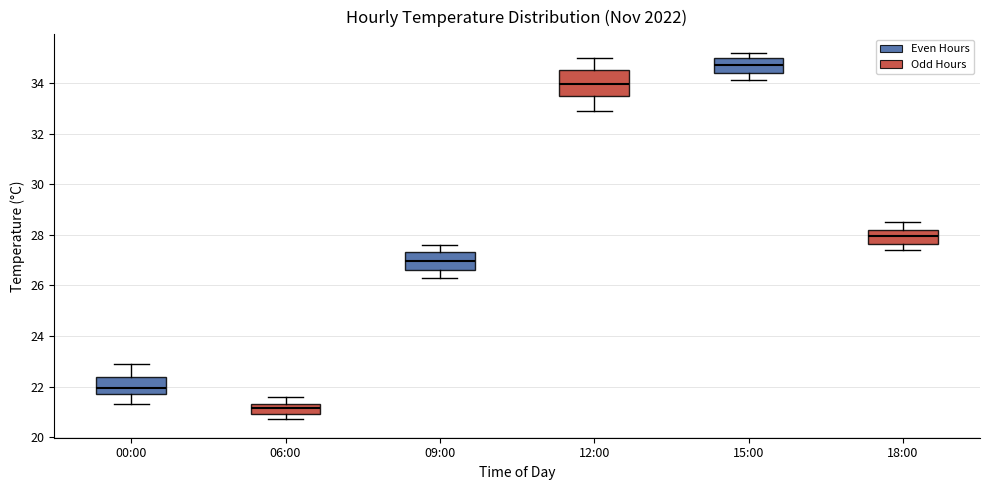

Reading left to right, read every box against the y-axis: the position of its median line, the range the box covers, and the ends of its whiskers. The values are not printed on the chart, so give them approximately, as read against the axis.

00:00: median 22.0, box 21.8 to 22.4, whiskers 21.4 to 23.0
06:00: median 21.2, box 21.0 to 21.4, whiskers 20.8 to 21.6
09:00: median 27.0, box 26.6 to 27.4, whiskers 26.4 to 27.6
12:00: median 34.0, box 33.6 to 34.6, whiskers 33.0 to 35.0
15:00: median 34.8, box 34.4 to 35.0, whiskers 34.2 to 35.2
18:00: median 28.0, box 27.6 to 28.2, whiskers 27.4 to 28.6